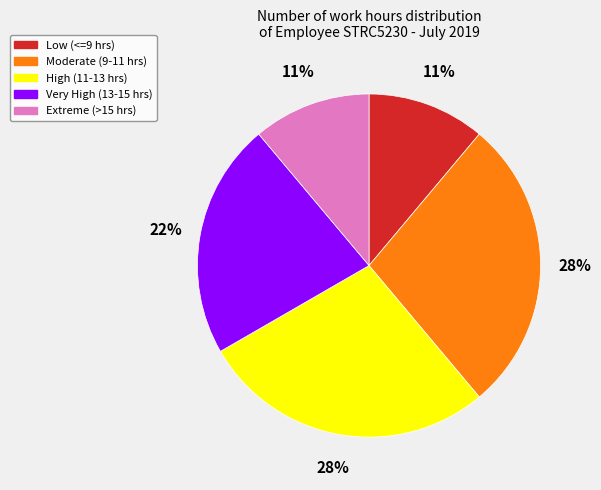

Combined, do Very High (13-15 hrs) and Extreme (>15 hrs) account for over 50%?

No